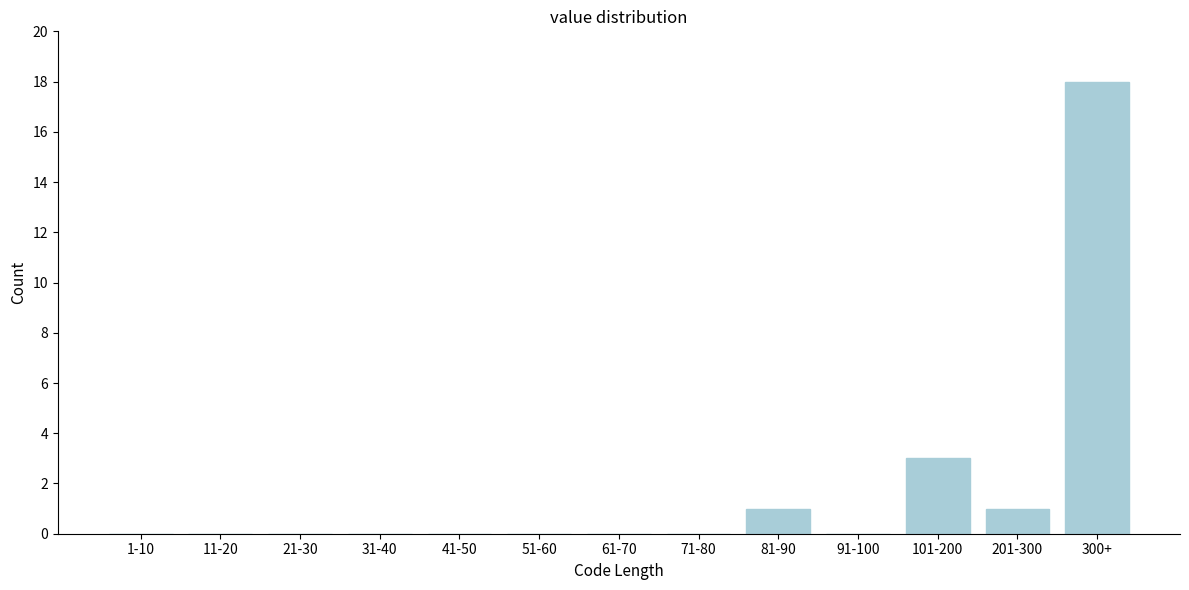

Reading right to left, transcribe all the data shown in this chart.

300+=18	201-300=1	101-200=3	91-100=0	81-90=1	71-80=0	61-70=0	51-60=0	41-50=0	31-40=0	21-30=0	11-20=0	1-10=0